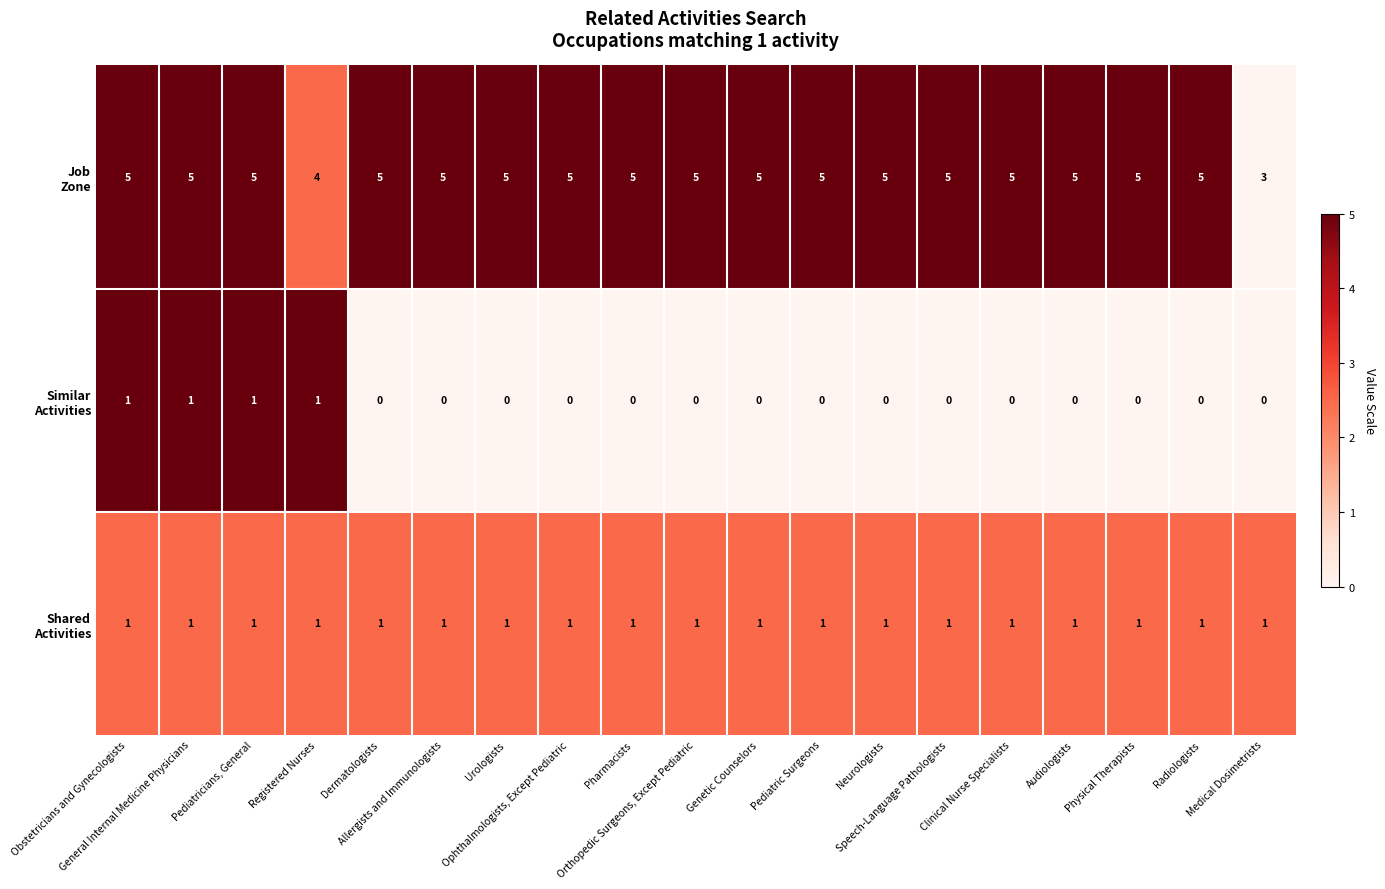

Count the number of data series in this chart.

3